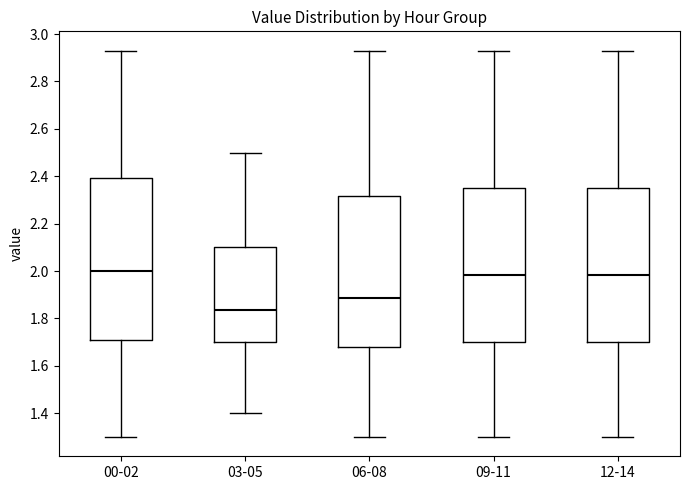

Where does the median line of the box for 09-11 sit on the y-axis? The values are not printed on the chart, so give them approximately, as read against the axis.

1.98